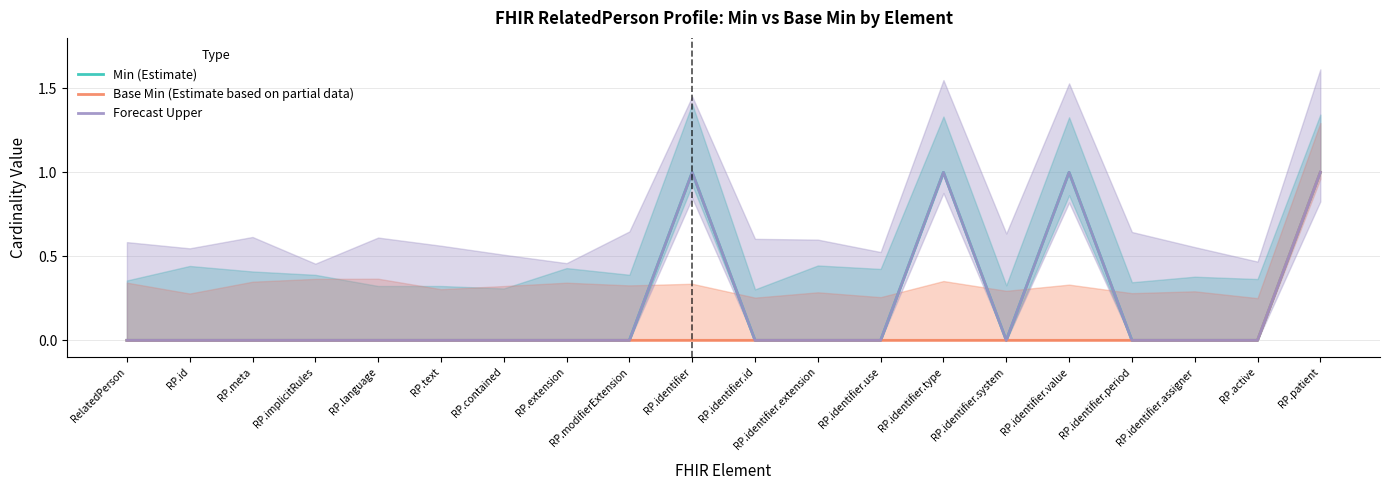

True or false: Forecast Upper and Min (Estimate) cross at least once.

False